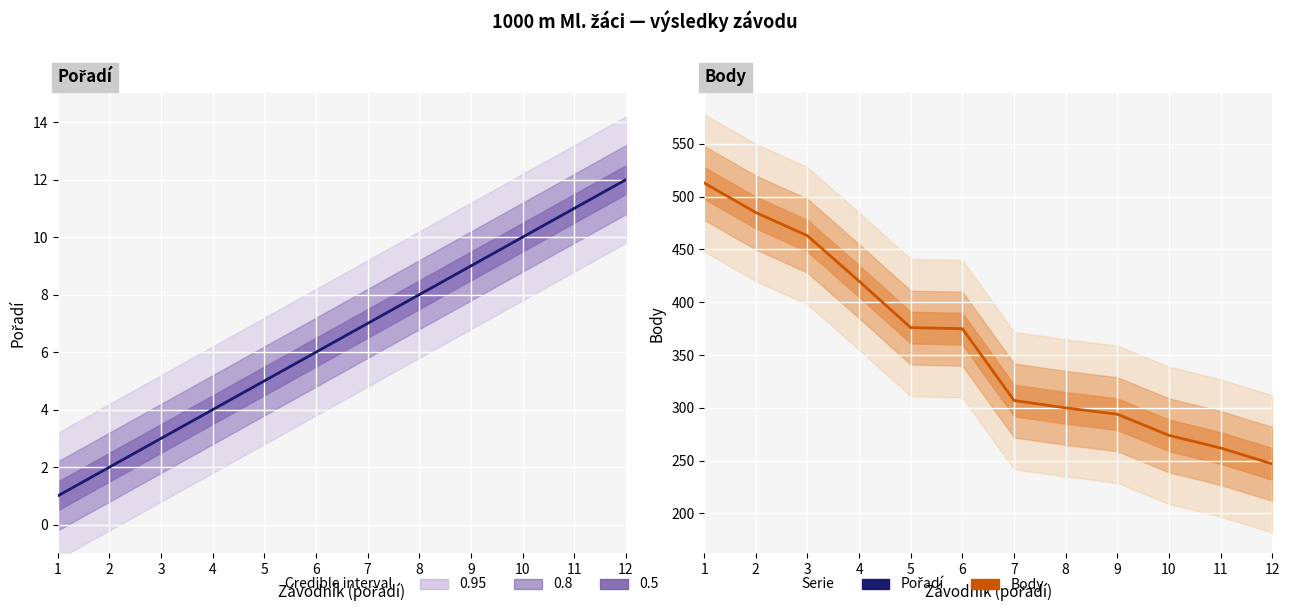

Rank the series by their maximum value, from lowest to highest.

Pořadí, Body